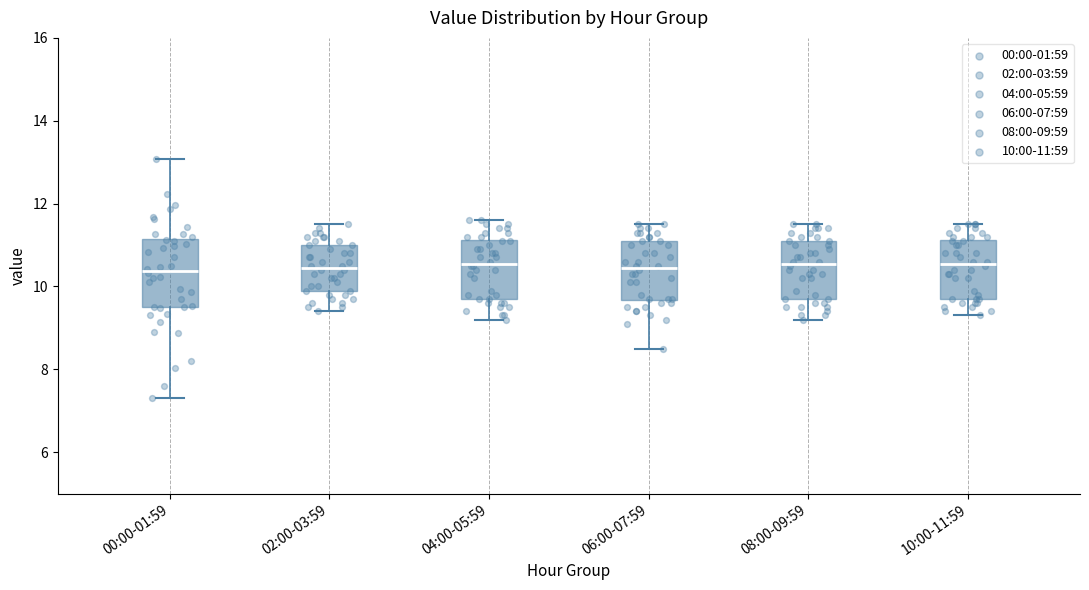

Reading left to right, transcribe this box plot: for each box, give where its median line is, the range the box spans, and where its two whiskers end, as read against the y-axis. The values are not printed on the chart, so give them approximately, as read against the axis.

00:00-01:59: median 10.4, box 9.4 to 11.2, whiskers 7.4 to 13.0
02:00-03:59: median 10.4, box 10.0 to 11.0, whiskers 9.4 to 11.6
04:00-05:59: median 10.6, box 9.8 to 11.2, whiskers 9.2 to 11.6
06:00-07:59: median 10.4, box 9.6 to 11.2, whiskers 8.6 to 11.6
08:00-09:59: median 10.6, box 9.8 to 11.2, whiskers 9.2 to 11.6
10:00-11:59: median 10.6, box 9.8 to 11.2, whiskers 9.4 to 11.6